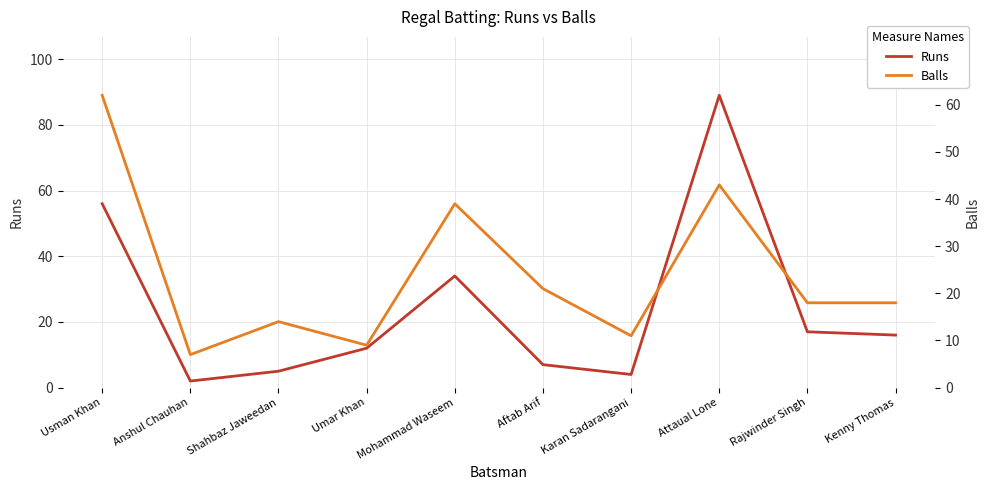

How many interior local peaks does the Balls series have?

3